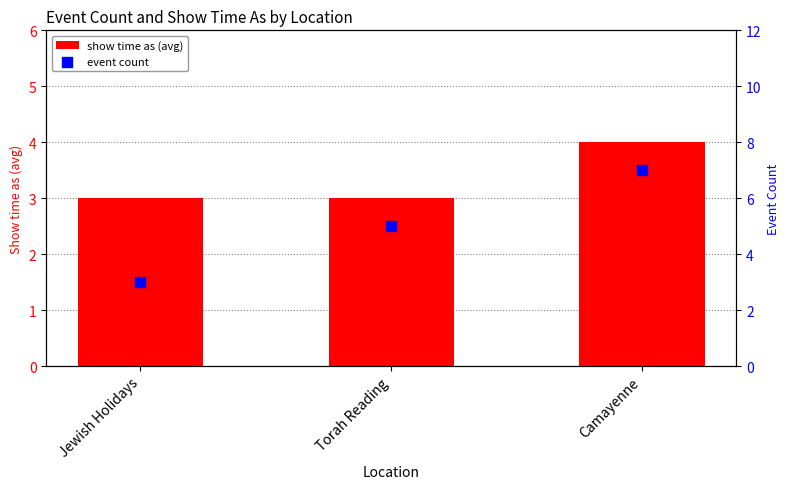

What are all the series names shown in the legend?

show time as (avg), event count